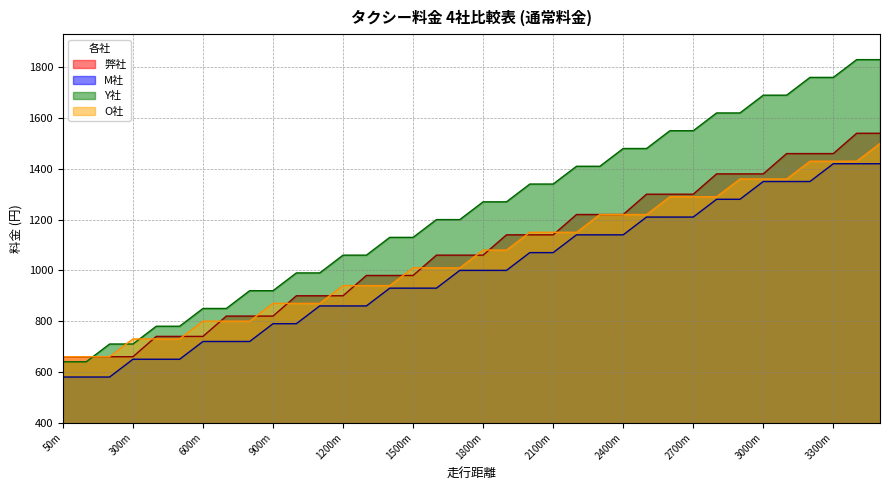

What is the difference between the maximum and minimum values in the Y社 series?

1190